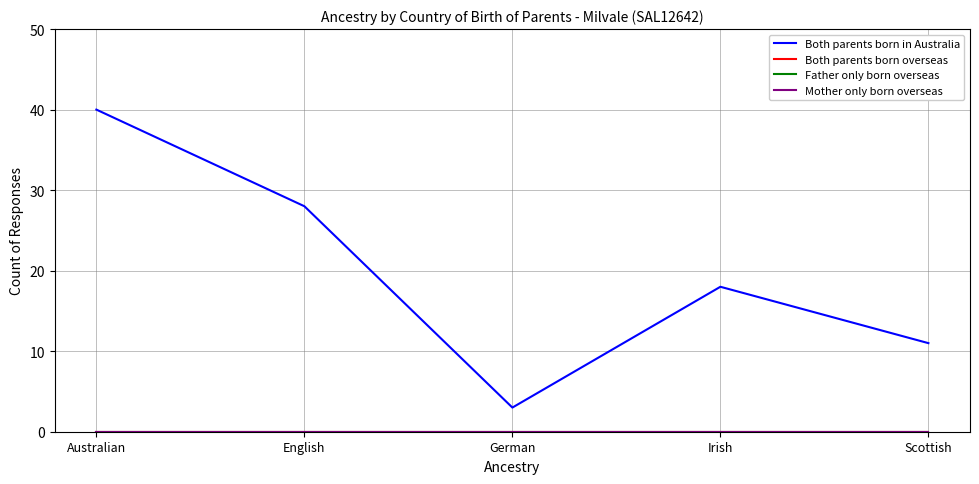

What is the label of the 5th point from the right?

Australian